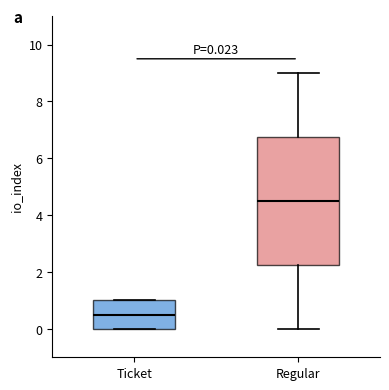

Which box's median line is the lowest?

Ticket